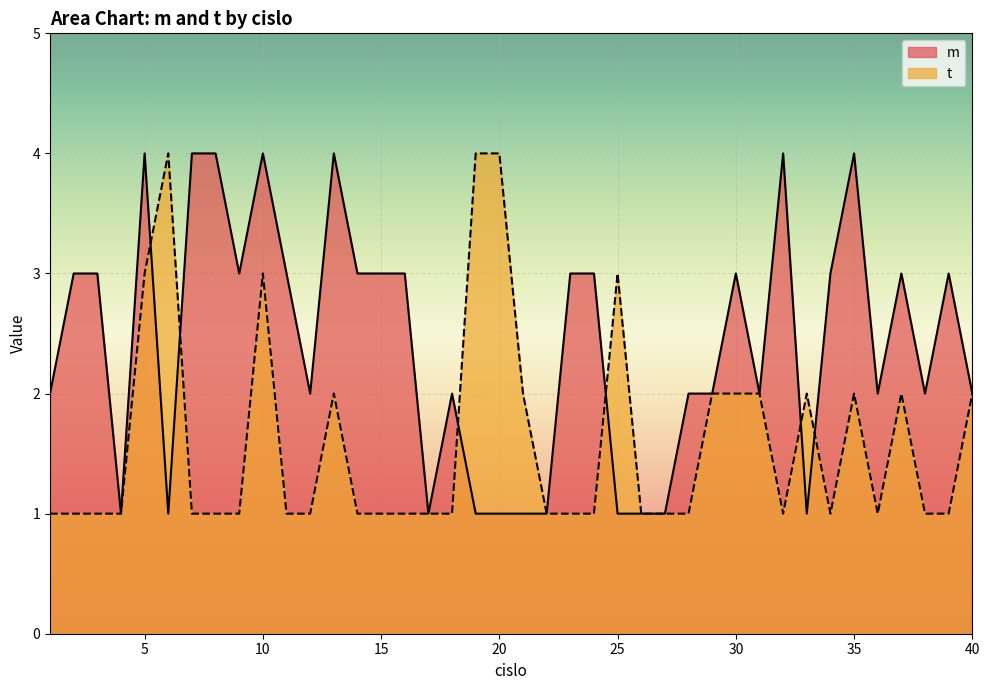

What is the difference between the maximum and minimum values in the t series?

3